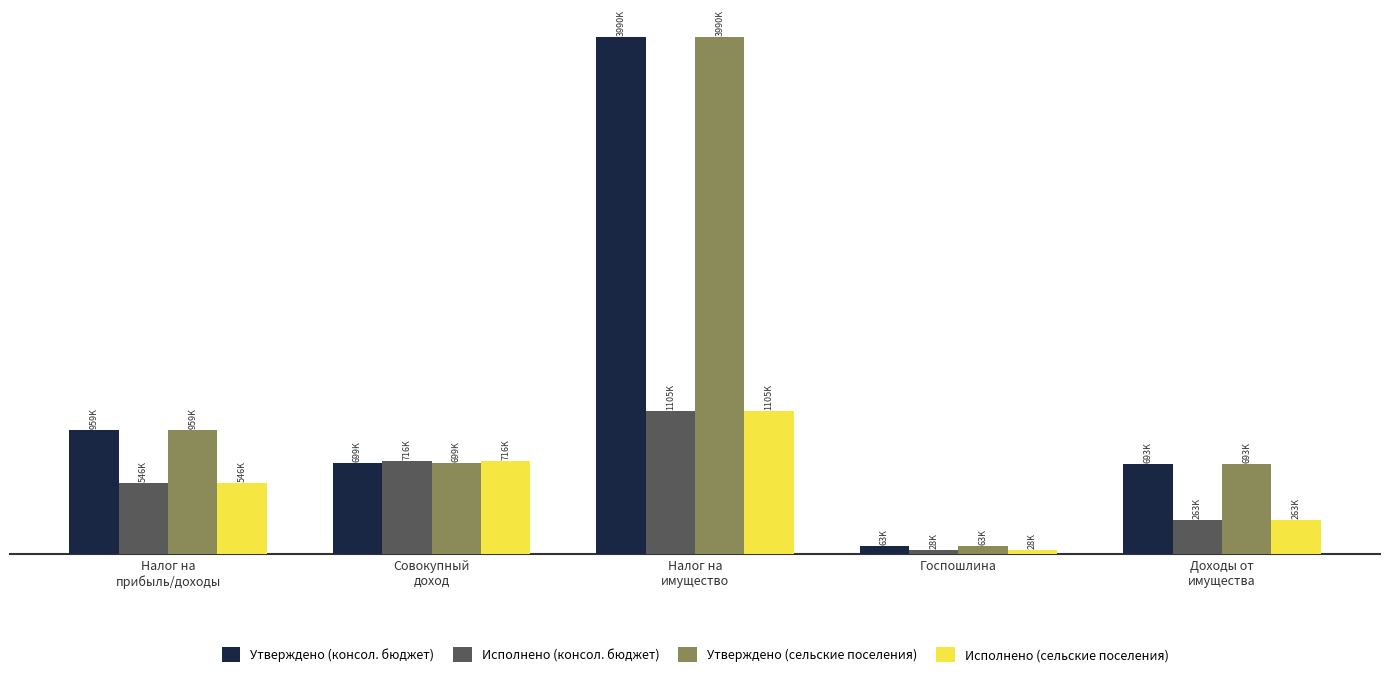

What is the greatest value displayed?

3990000.0